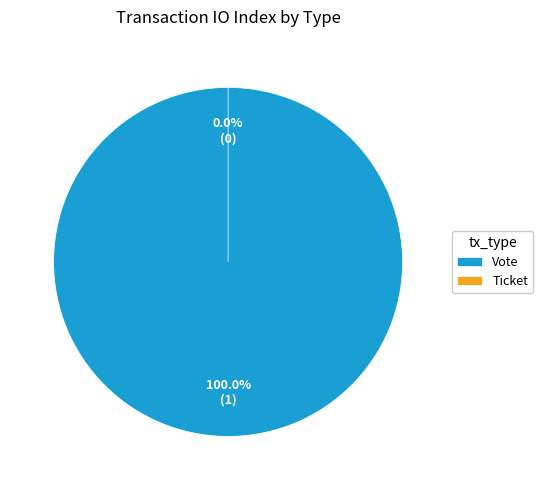

Is there a majority slice in this chart?

Yes